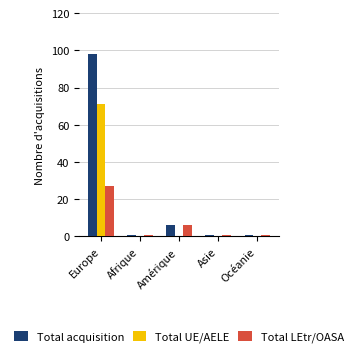

The Total UE/AELE series shows 0 at Océanie. True or false?

True